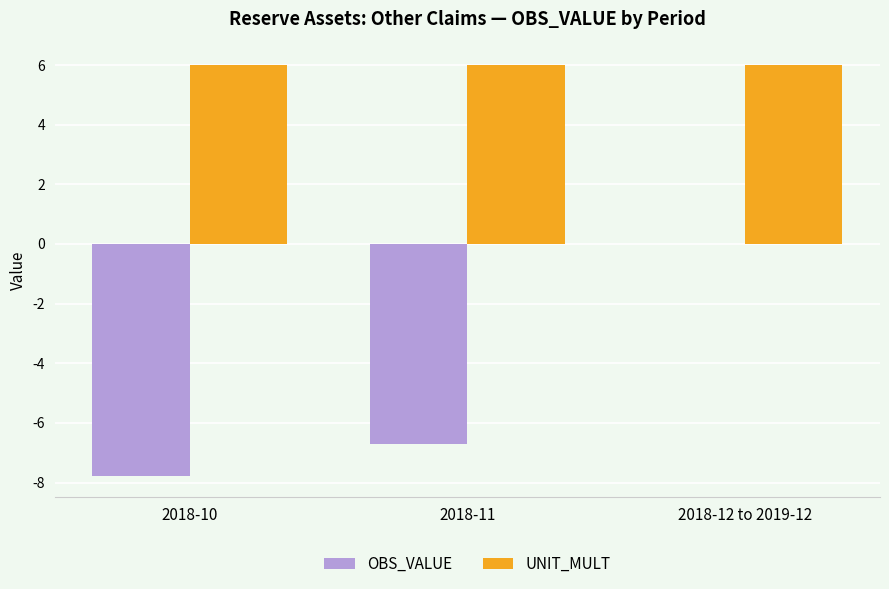

Is it true that OBS_VALUE equals 0.0 at 2018-12 to 2019-12?

True